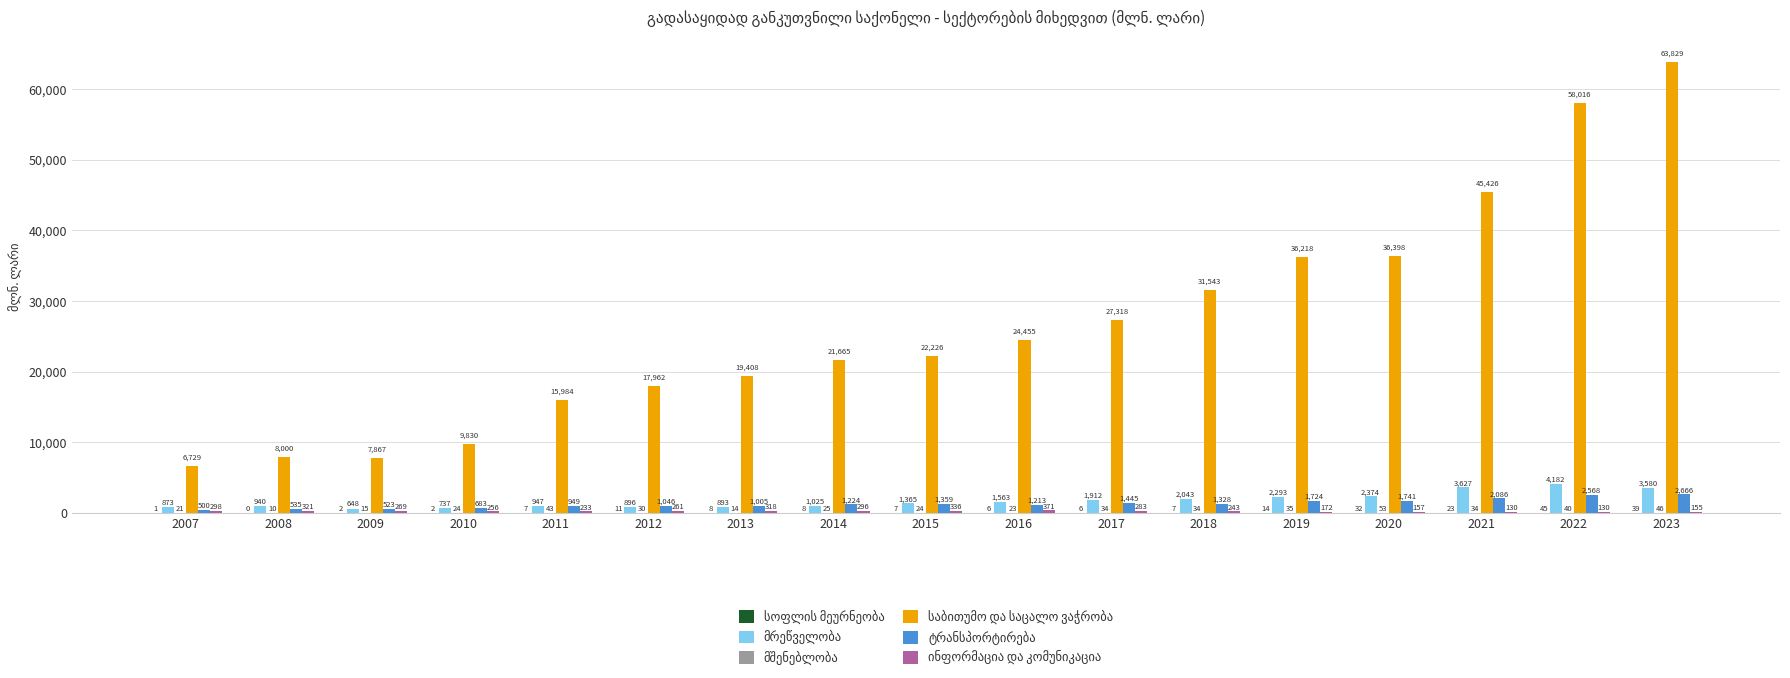

What is the greatest value displayed?

63829.2